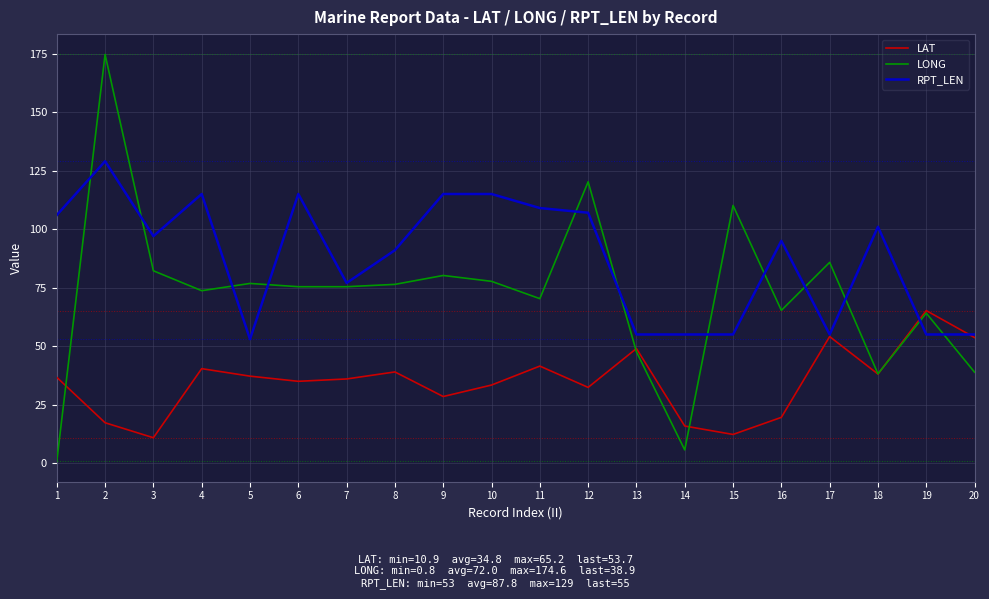

List the series in order of their peak value, lowest first.

LAT, RPT_LEN, LONG